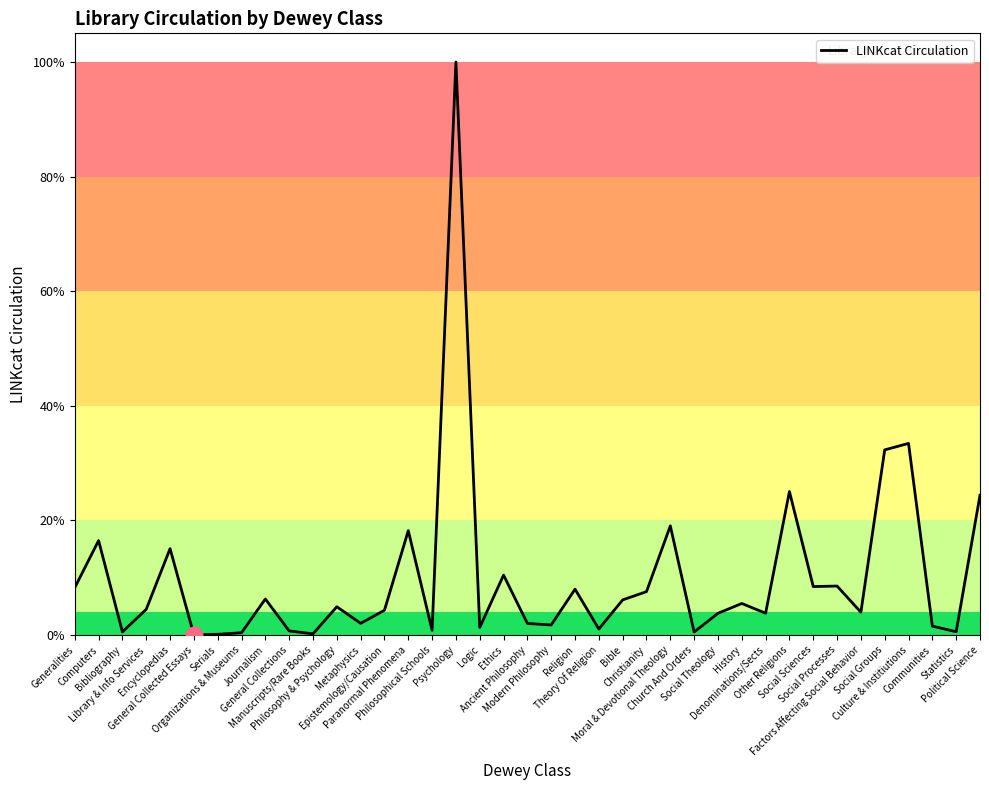

Does the chart have visible grid lines?

No